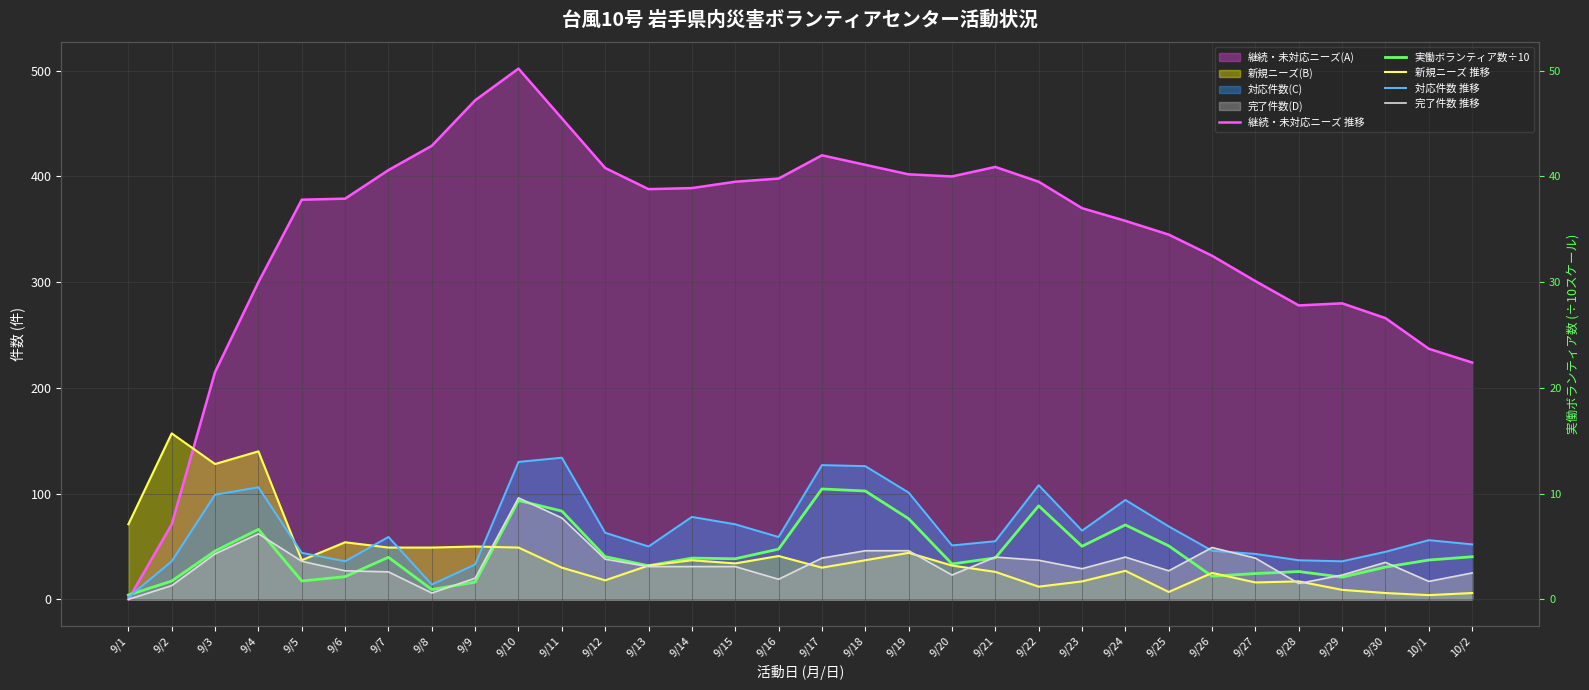

What is the label of the 9th point from the right?

9/24